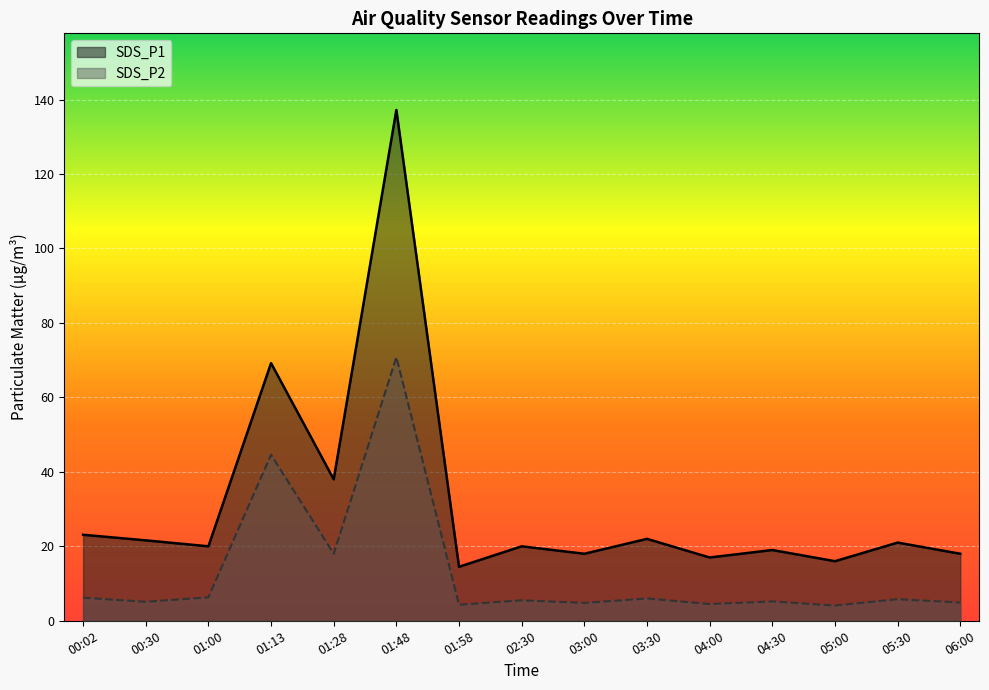

At how many categories does at least one series exceed 134?

1